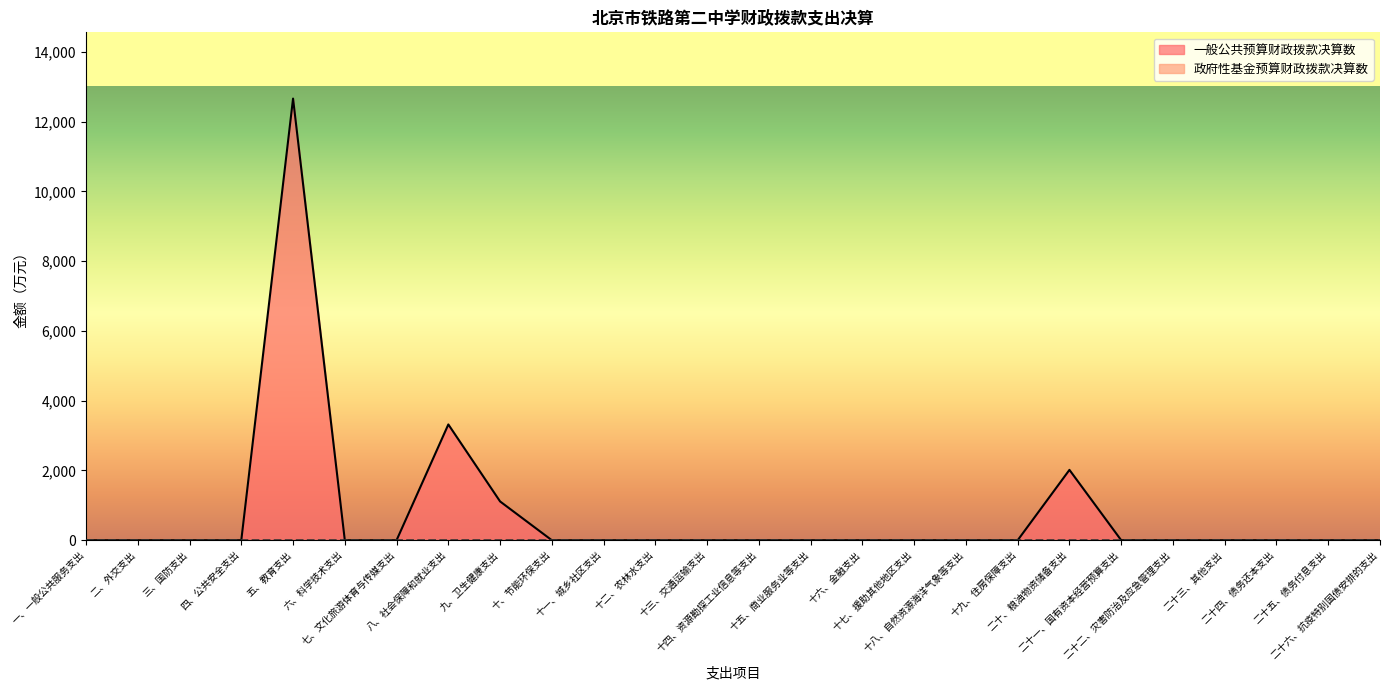

Which label corresponds to the largest value in the chart?

五、教育支出